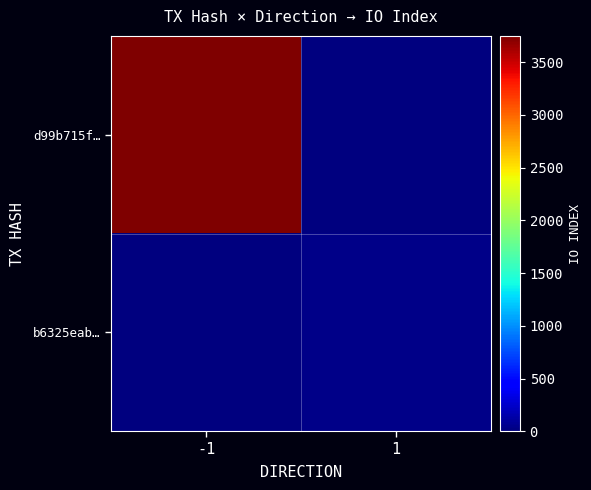

Reading left to right, what are all the values shown in this chart?

d99b715f…: -1=3757.5	1=0.0
b6325eab…: -1=0.0	1=33.0